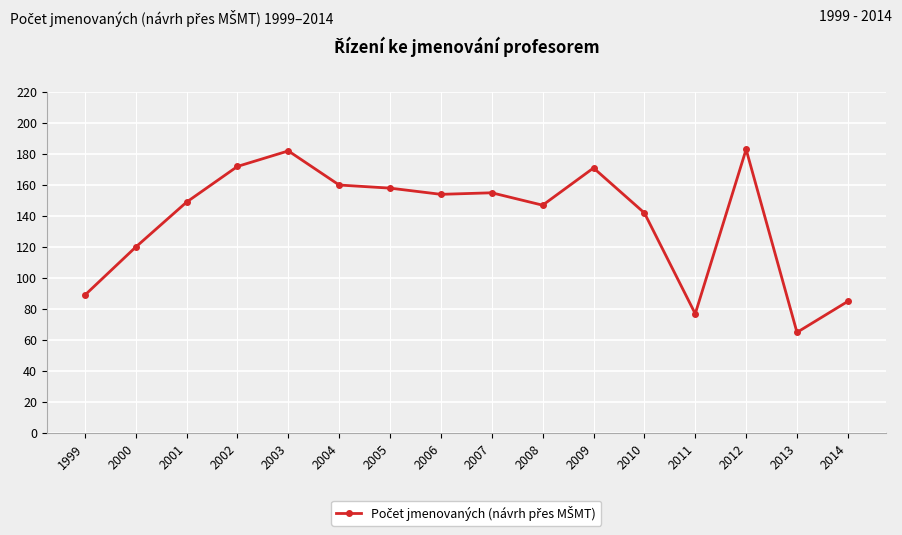

Approximately how many times larger is the value at 2006 compared to 2003?

0.8